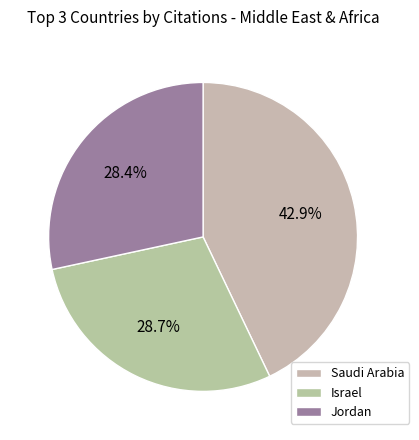

To the nearest percent, what is the average slice percentage?

33%